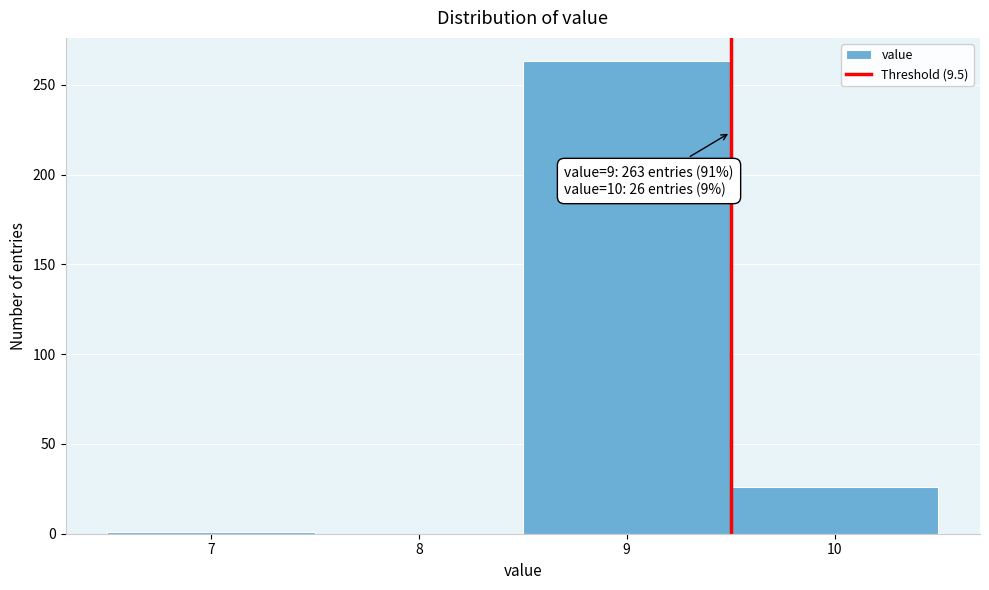

Which range on the x-axis has the tallest bar?

8.5 to 9.5